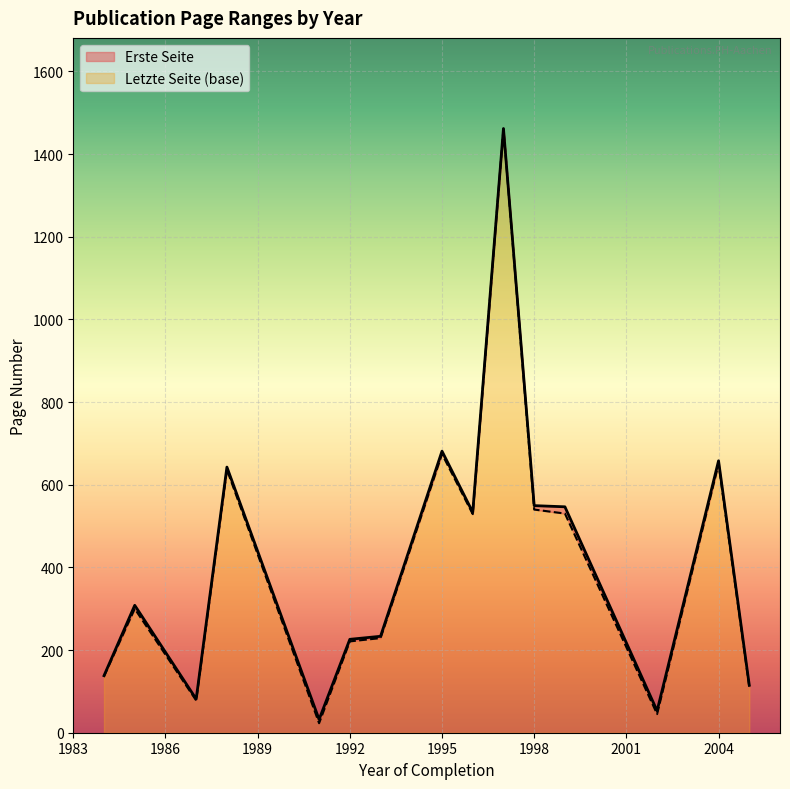

Which series changed the most between 1985 and 1987?

Erste Seite